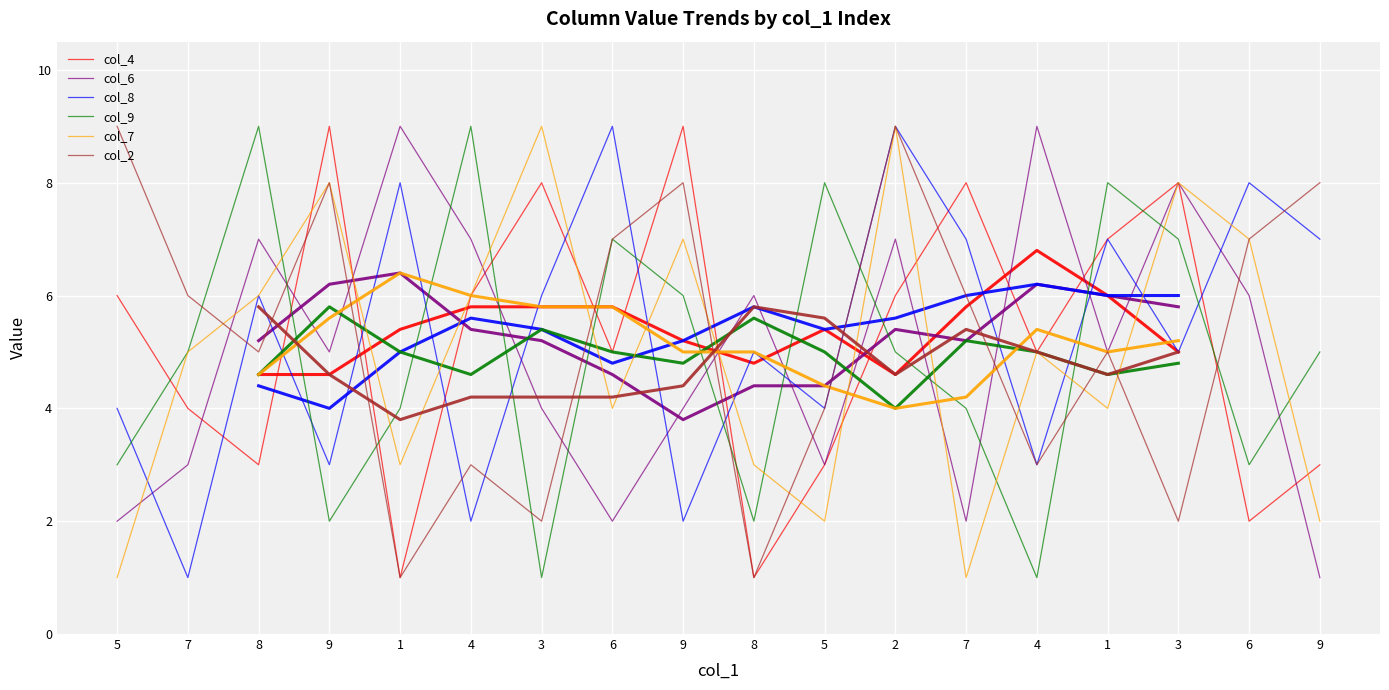

What is the difference between the highest and lowest values at 8?

6